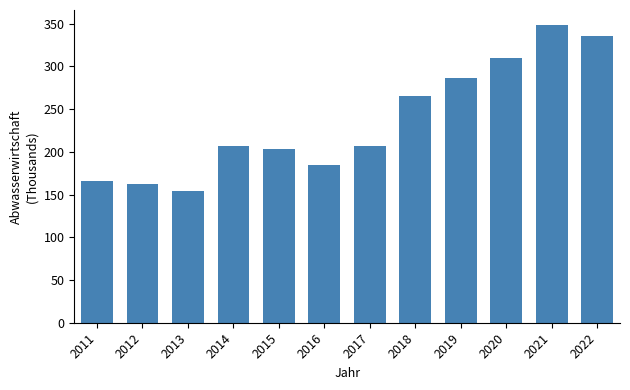

What is the minimum value shown in the chart?

154.0